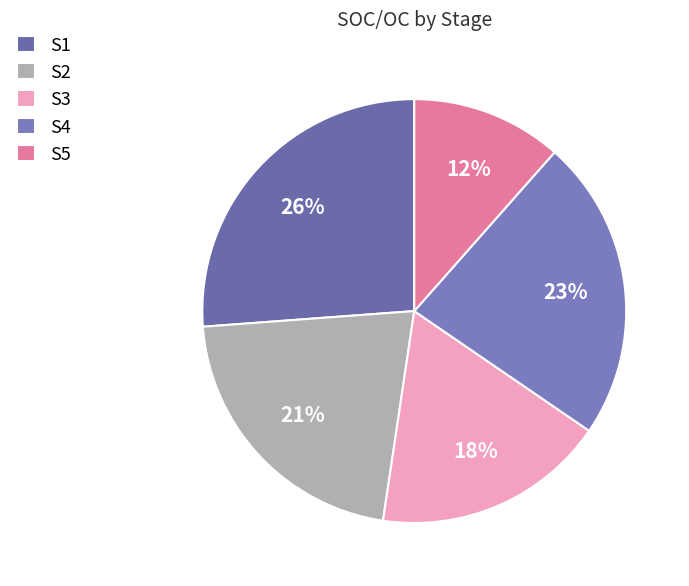

Which has a higher value, S4 or S5?

S4